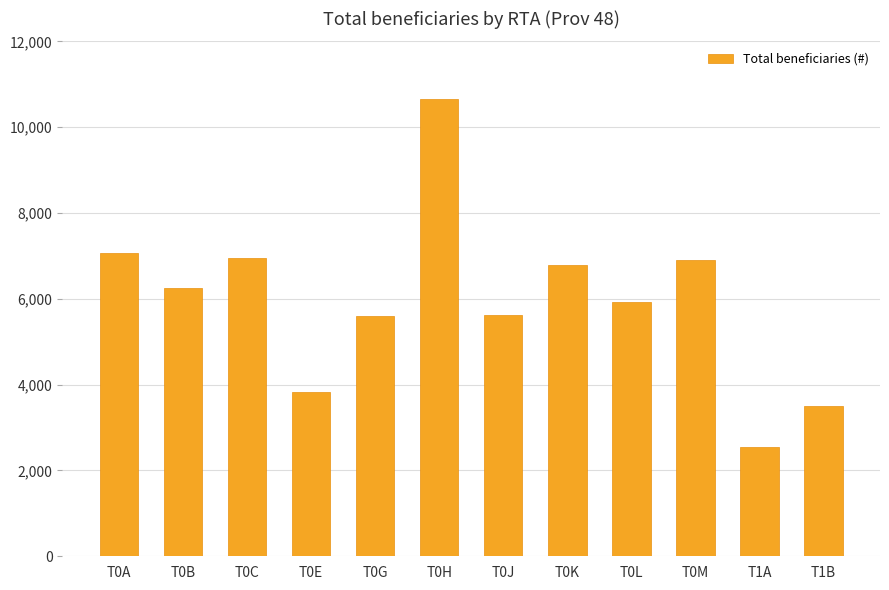

Which has a higher value, T0L or T0B?

T0B